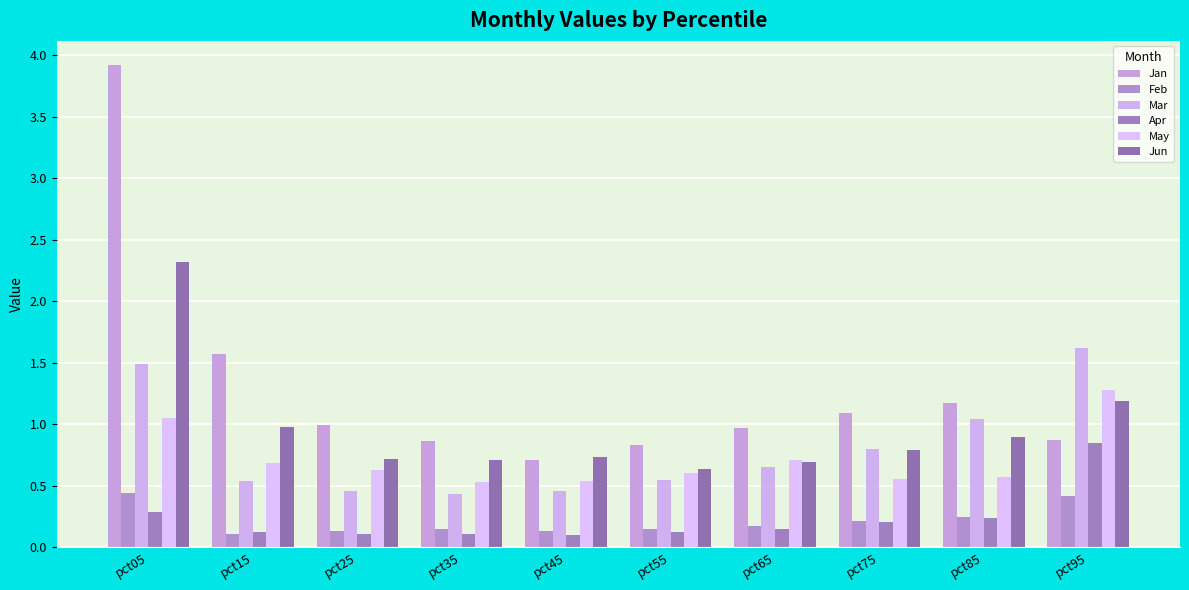

What is the value of the Feb bar at the 2nd from the left?

0.1